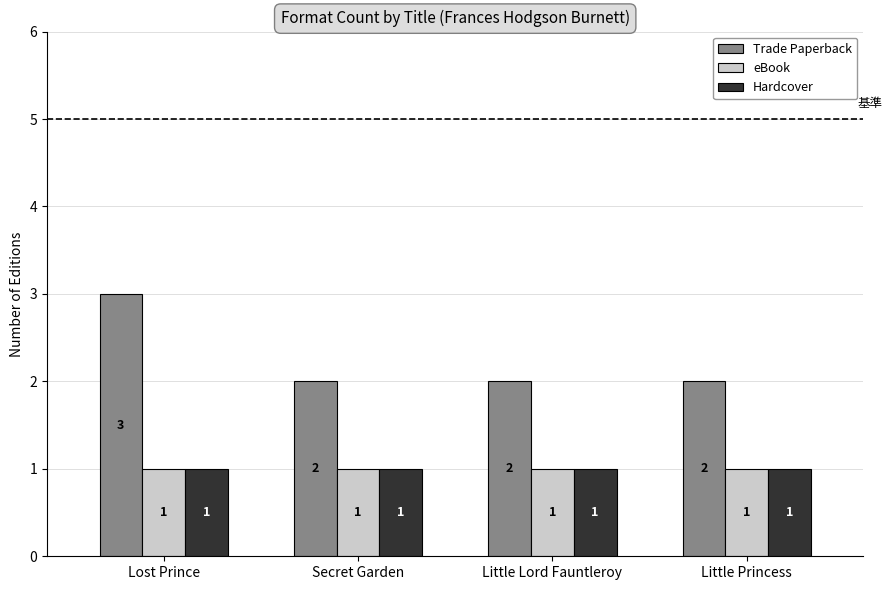

What is the value of the Trade Paperback bar at the 4th from the left?

2